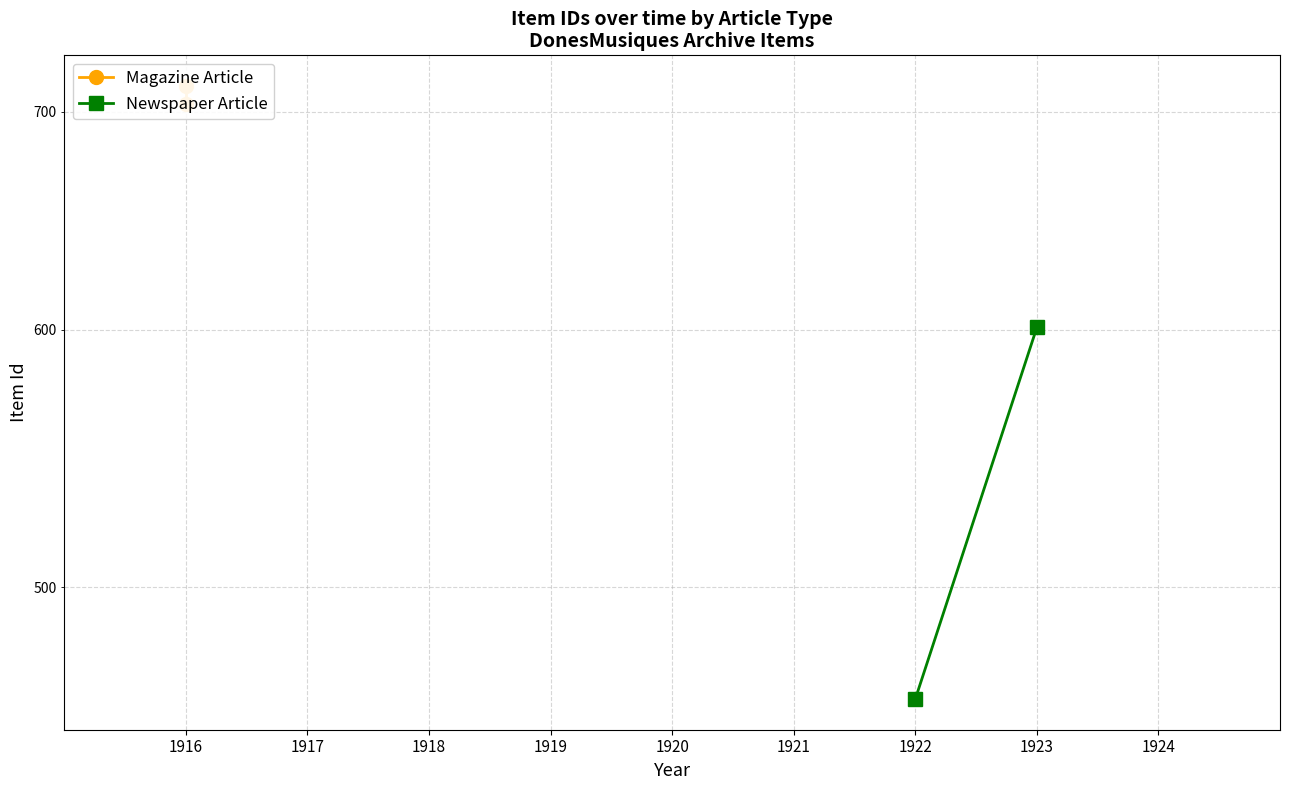

Rank the series by their maximum value, from lowest to highest.

Newspaper Article, Magazine Article